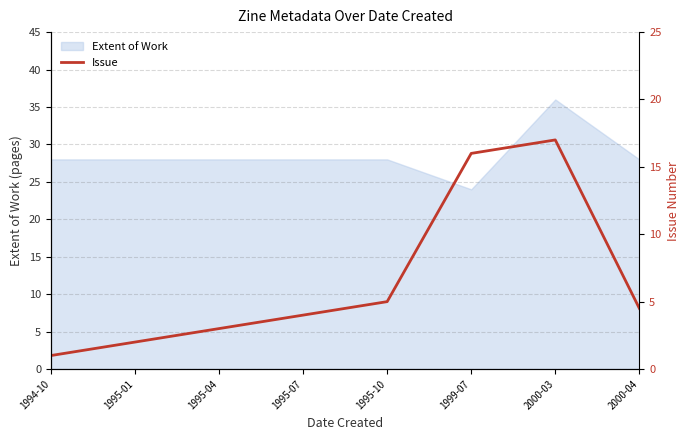

How many values are below 4?

3